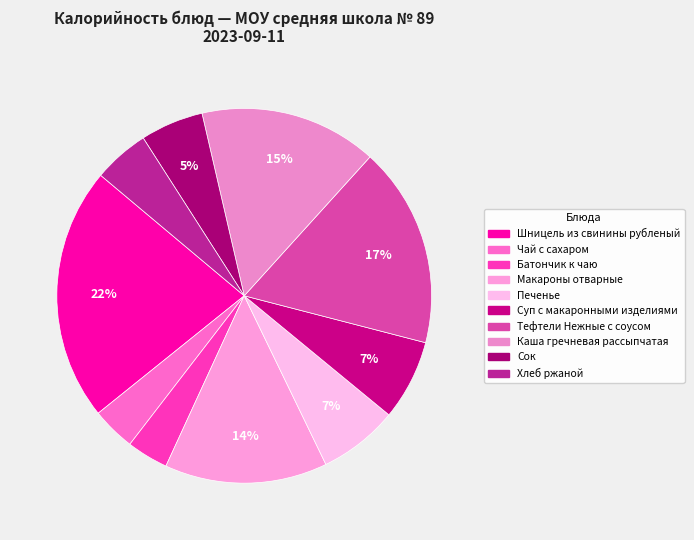

How many slices are in this pie chart?

10